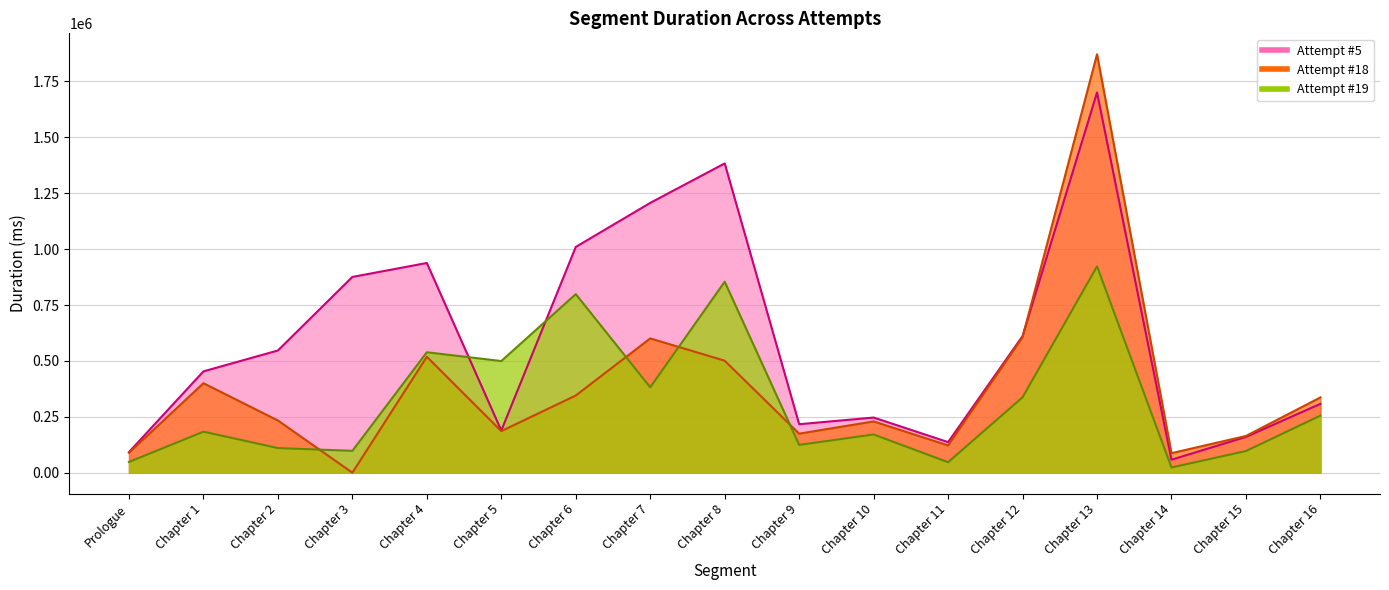

How many values in Attempt #18 are above zero?

16